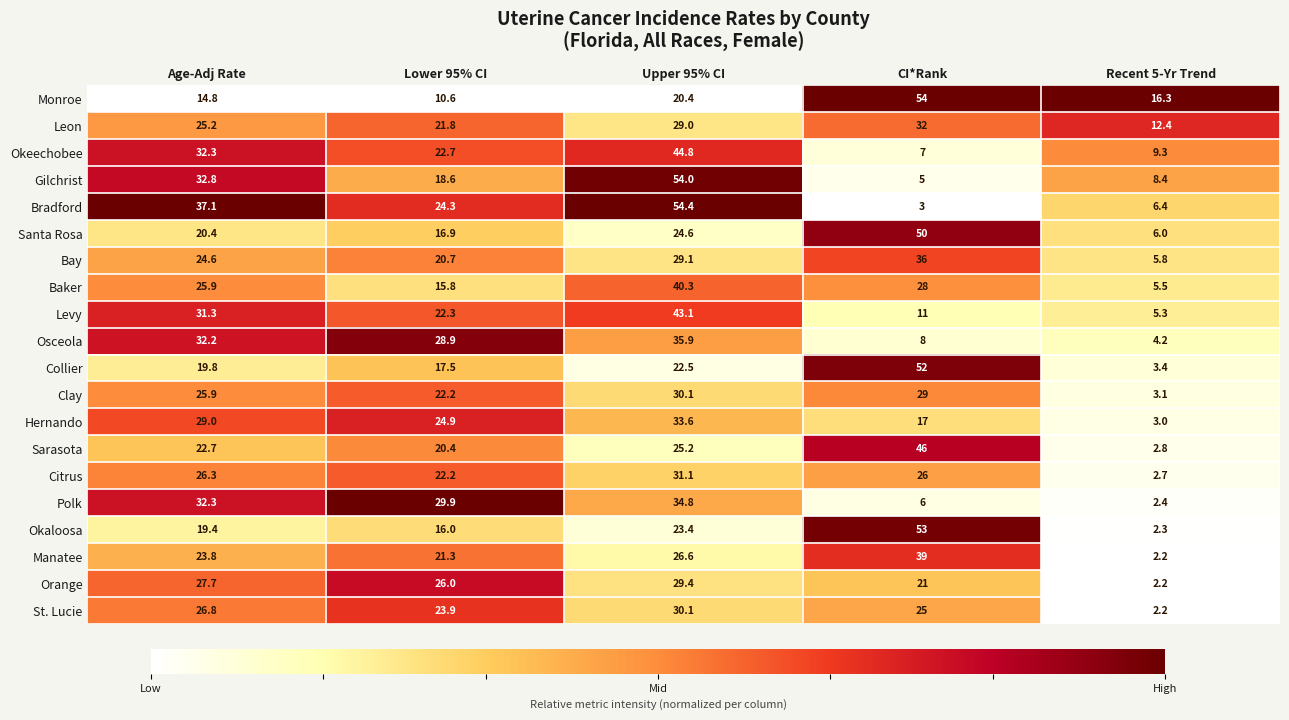

True or false: Gilchrist has a value of 43.0 at Age-Adj Rate.

False